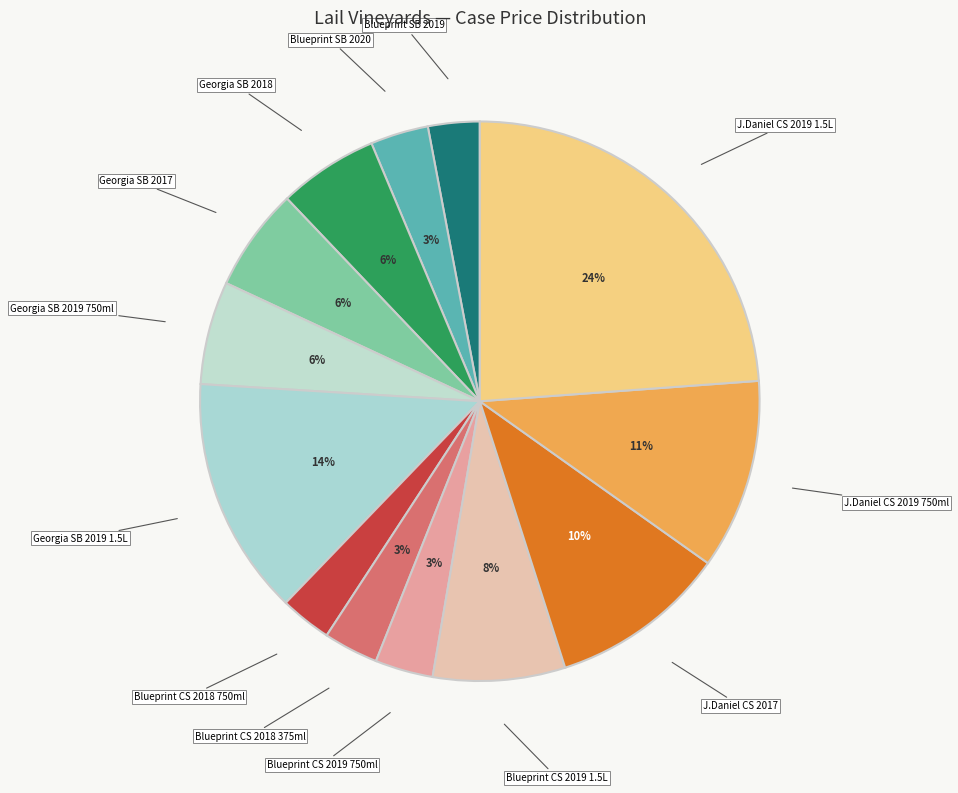

Does Blueprint SB 2020 represent more than half of the total?

No